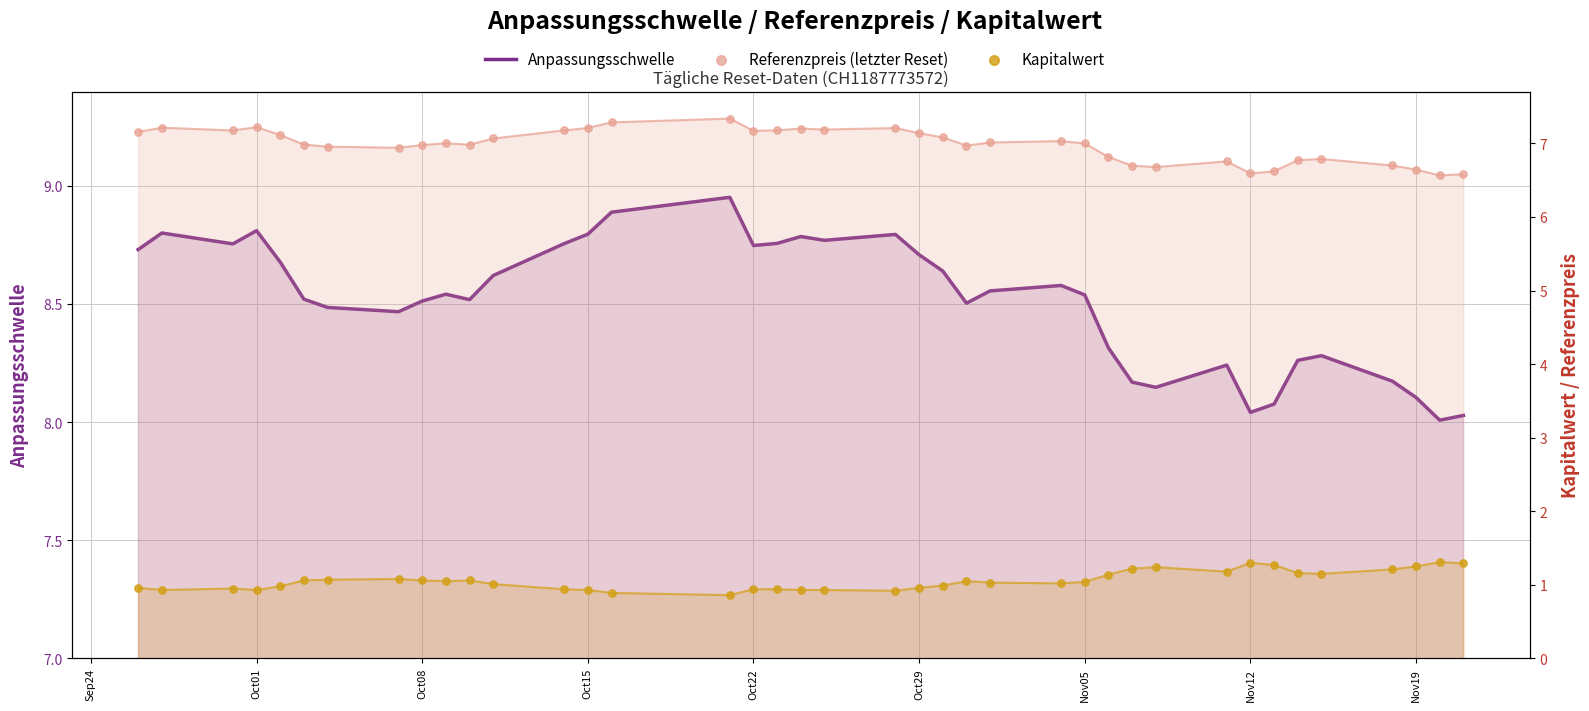

Is the value of Kapitalwert at Oct01 greater than the value of Referenzpreis (letzter Reset) at Nov05?

No